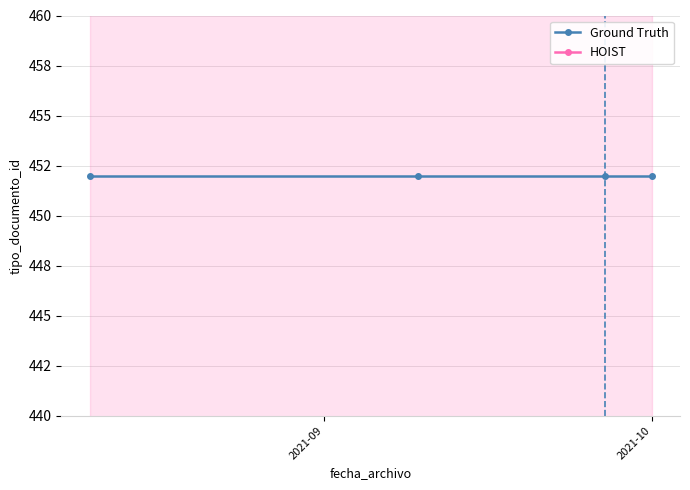

True or false: HOIST and Ground Truth cross at least once.

False